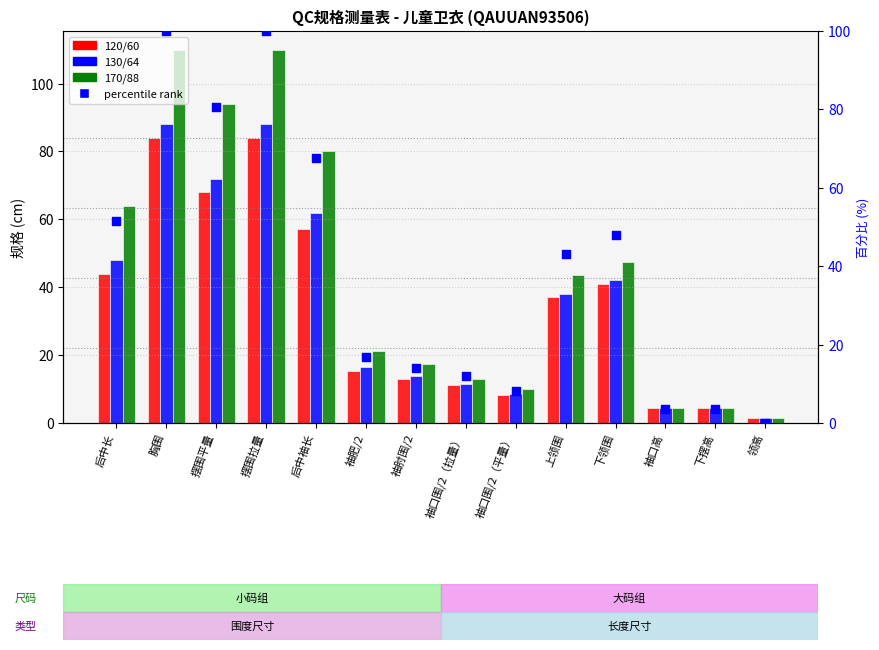

At how many categories does at least one series exceed 48?

5